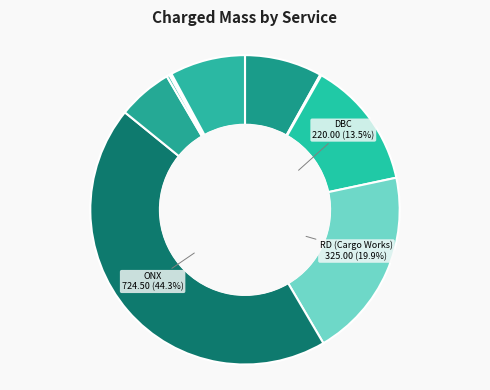

Which slice is the largest?

ONX